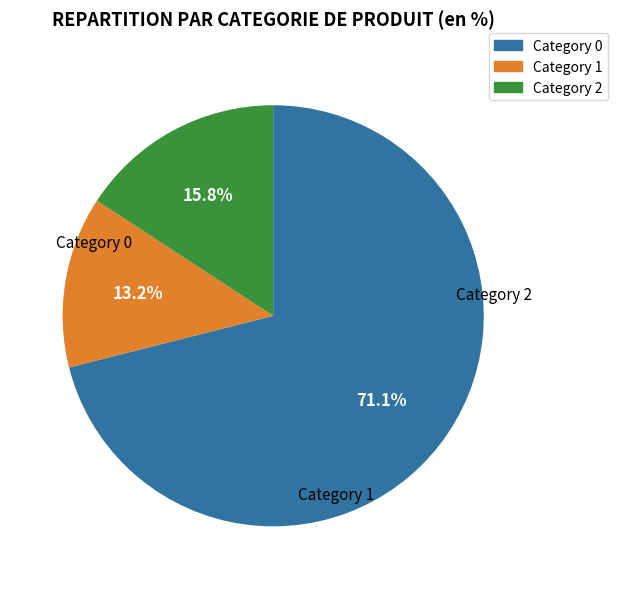

Is there any slice that represents more than half of the pie?

Yes